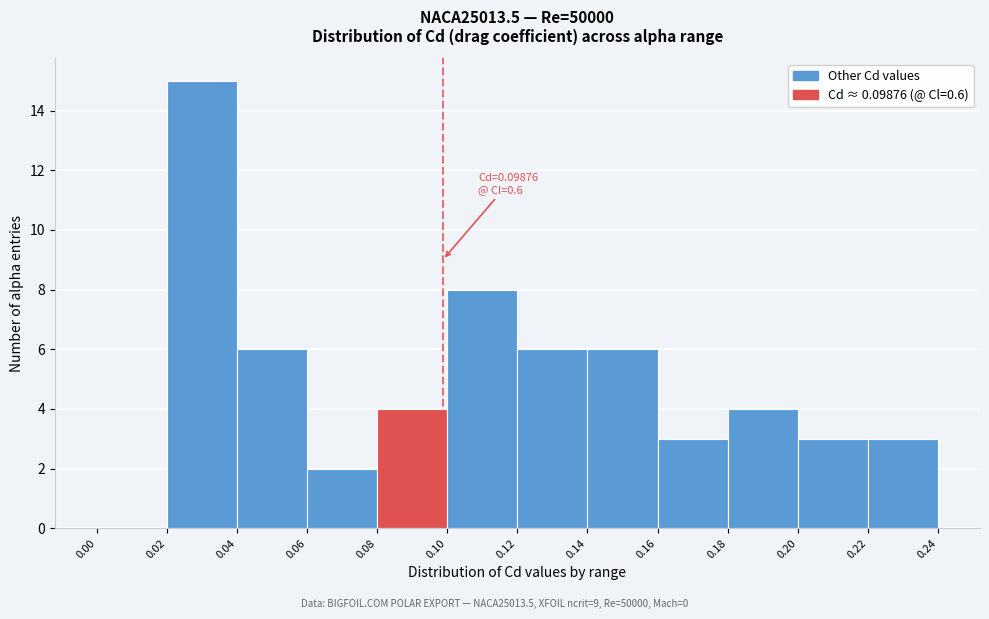

Over which range of the x-axis is the bar tallest?

0.02 to 0.04